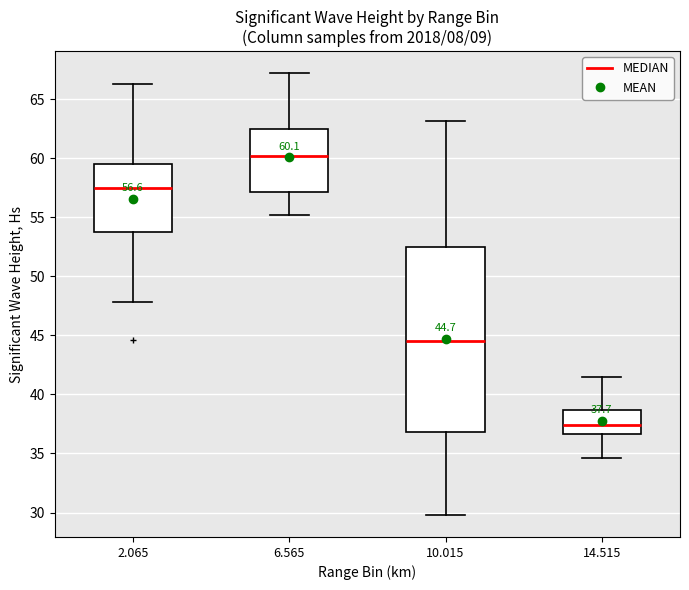

Which box is the tallest, from its lower edge to its upper edge?

10.015